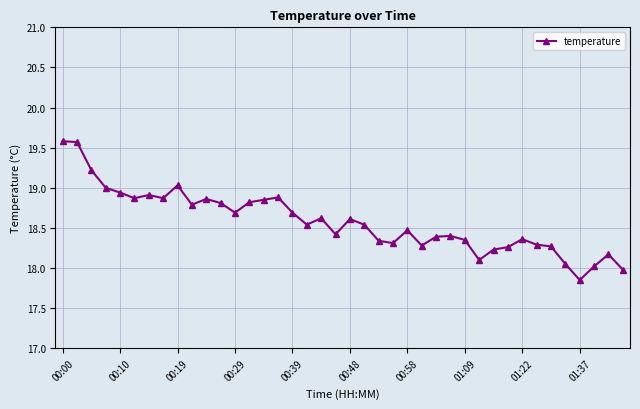

What is the maximum value shown in the chart?

19.6